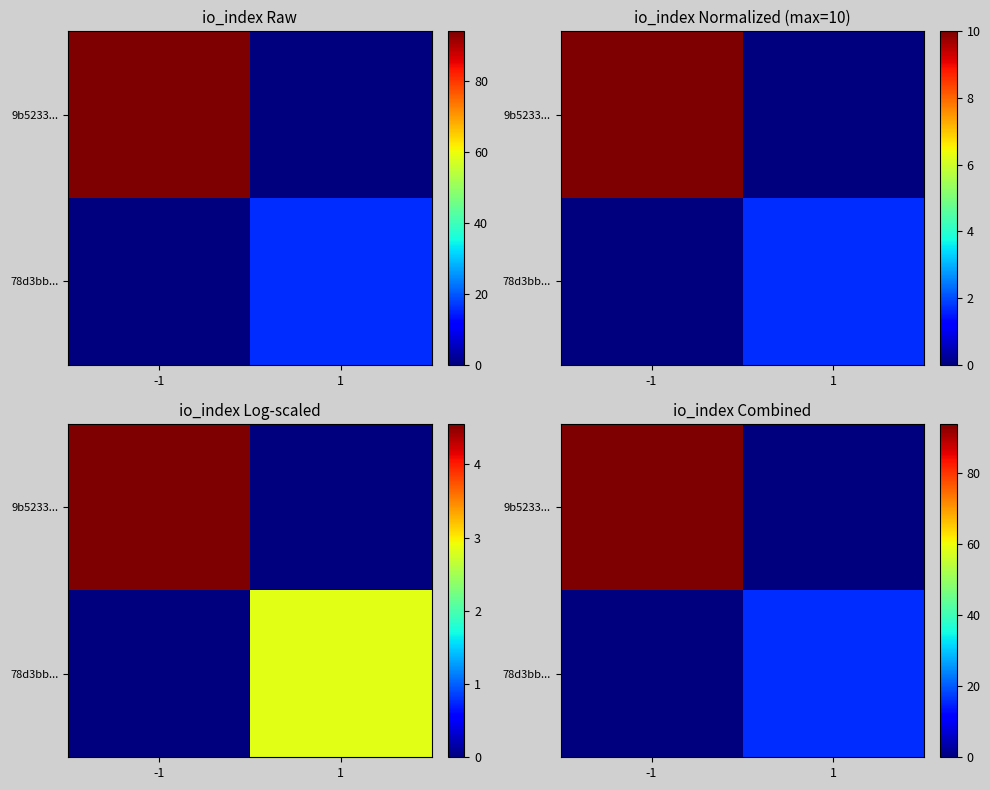

True or false: 78d3bb... has a value of 0 at -1.

True